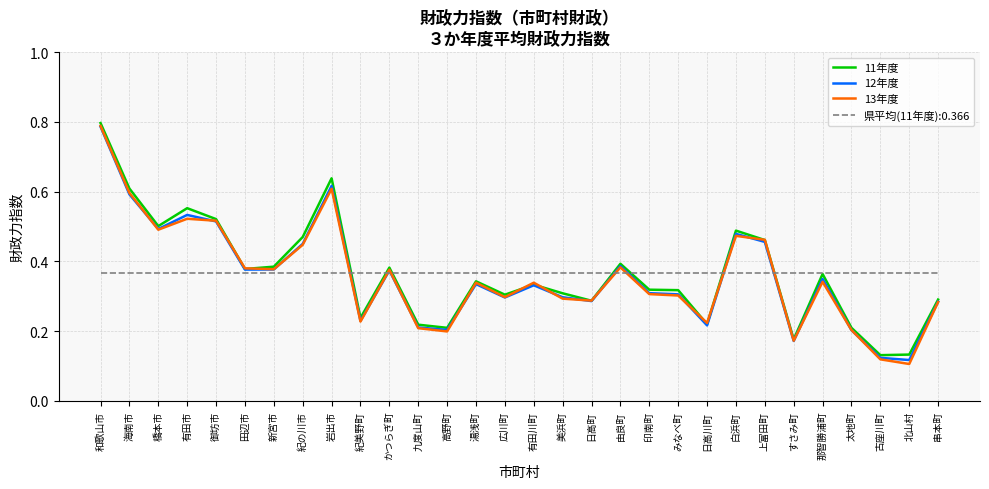

How many 11年度 values are between 0 and 1?

30